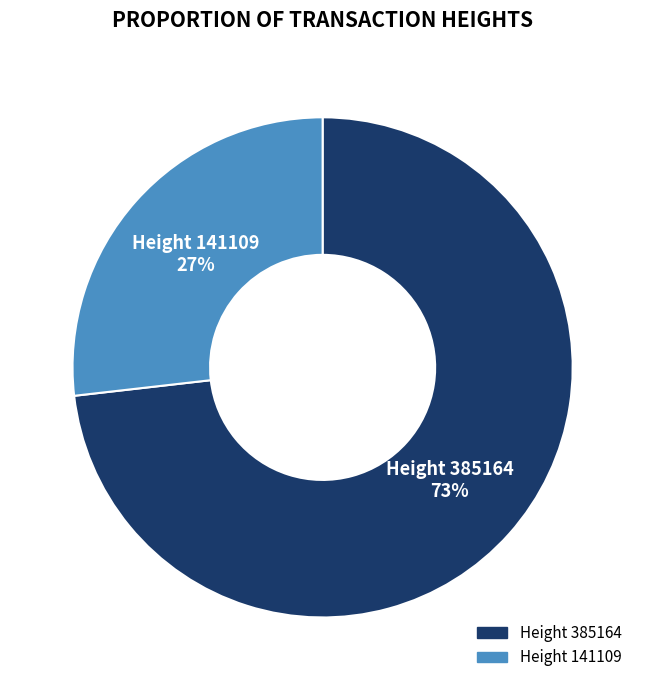

Does any single category account for the majority?

Yes